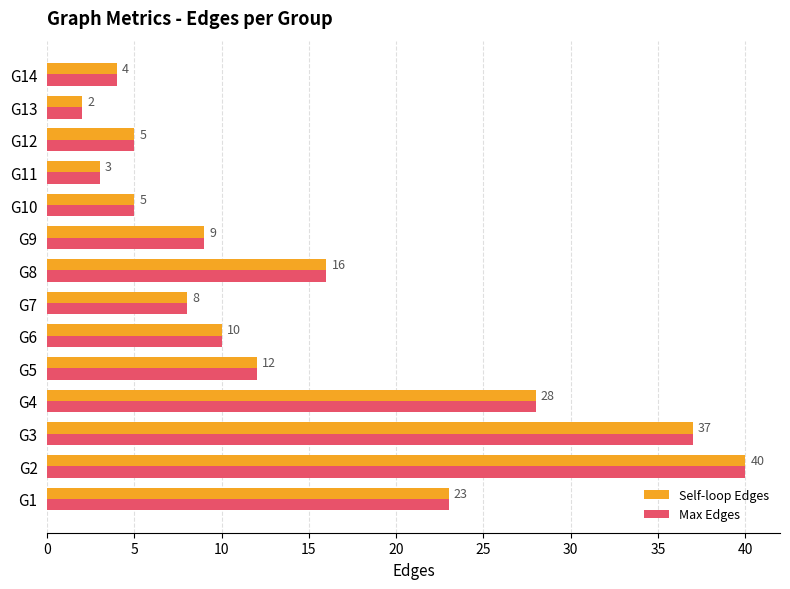

True or false: Self-loop Edges has a value of 62 at G3.

False